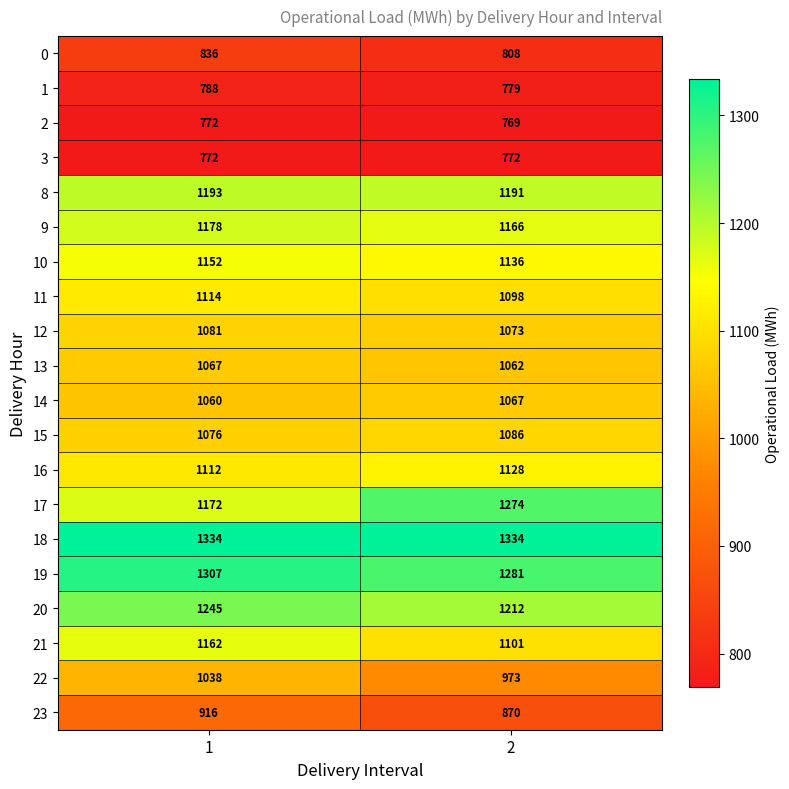

Rank the series at 2 from lowest to highest value.

2, 3, 1, 0, 23, 22, 13, 14, 12, 15, 11, 21, 16, 10, 9, 8, 20, 17, 19, 18